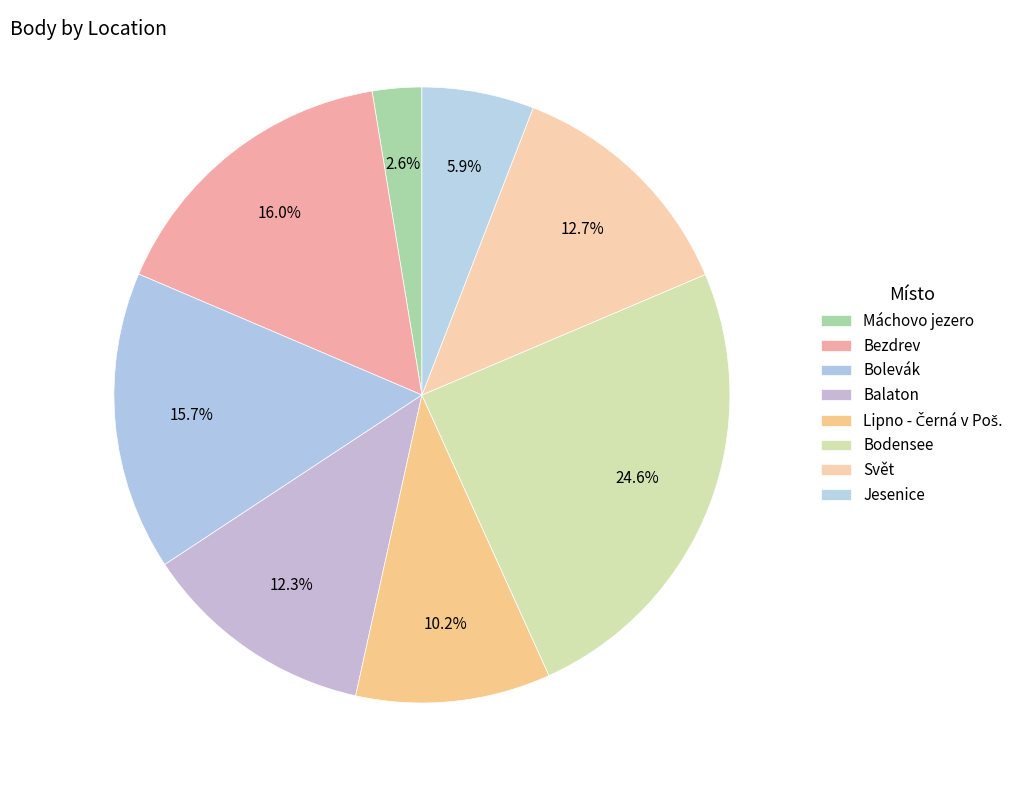

To the nearest percent, what is the combined percentage of Jesenice and Lipno - Černá v Poš.?

16%